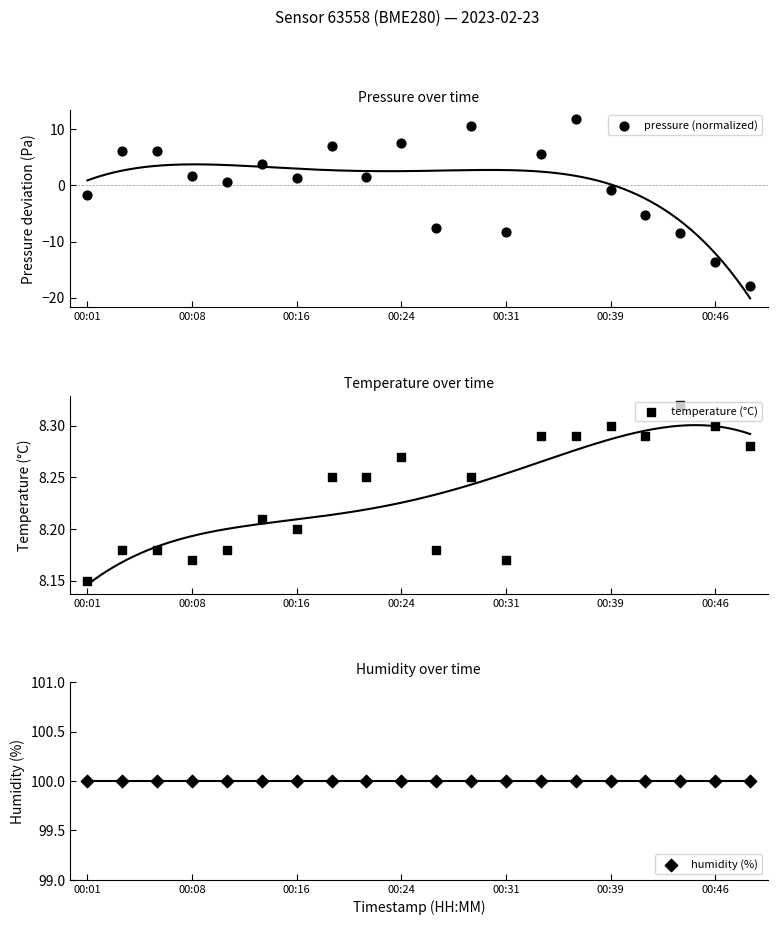

What are all the series names shown in the legend?

pressure (normalized), temperature (°C), humidity (%)